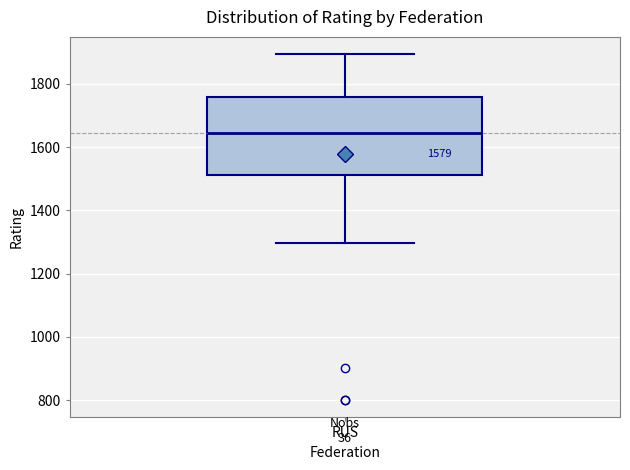

Where is the lower edge of the box for RUS on the y-axis? The values are not printed on the chart, so give them approximately, as read against the axis.

1520